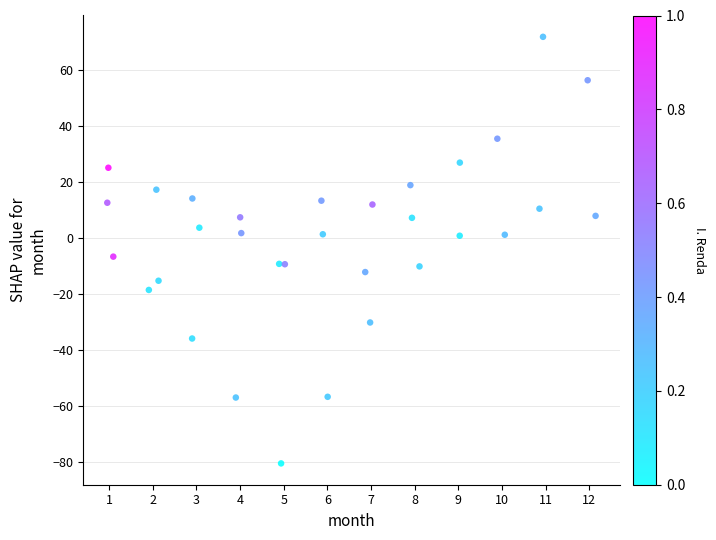

What is the range of X values (max minus min)?

11.2